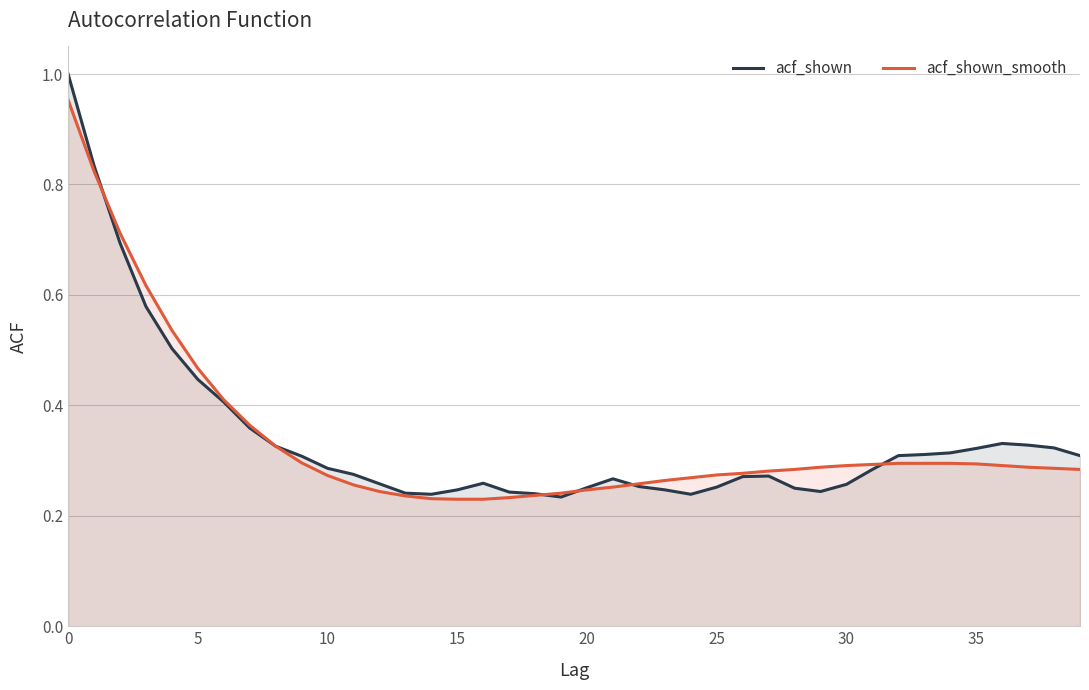

Reading left to right, extract all data points from this chart.

acf_shown: 1.0	0.8	0.7	0.6	0.5	0.4	0.4	0.4	0.3	0.3	0.3	0.3	0.3	0.2	0.2	0.2	0.3	0.2	0.2	0.2	0.3	0.3	0.3	0.2	0.2	0.3	0.3	0.3	0.2	0.2	0.3	0.3	0.3	0.3	0.3	0.3	0.3	0.3	0.3	0.3
acf_shown_smooth: 1.0	0.8	0.7	0.6	0.5	0.5	0.4	0.4	0.3	0.3	0.3	0.3	0.2	0.2	0.2	0.2	0.2	0.2	0.2	0.2	0.2	0.3	0.3	0.3	0.3	0.3	0.3	0.3	0.3	0.3	0.3	0.3	0.3	0.3	0.3	0.3	0.3	0.3	0.3	0.3